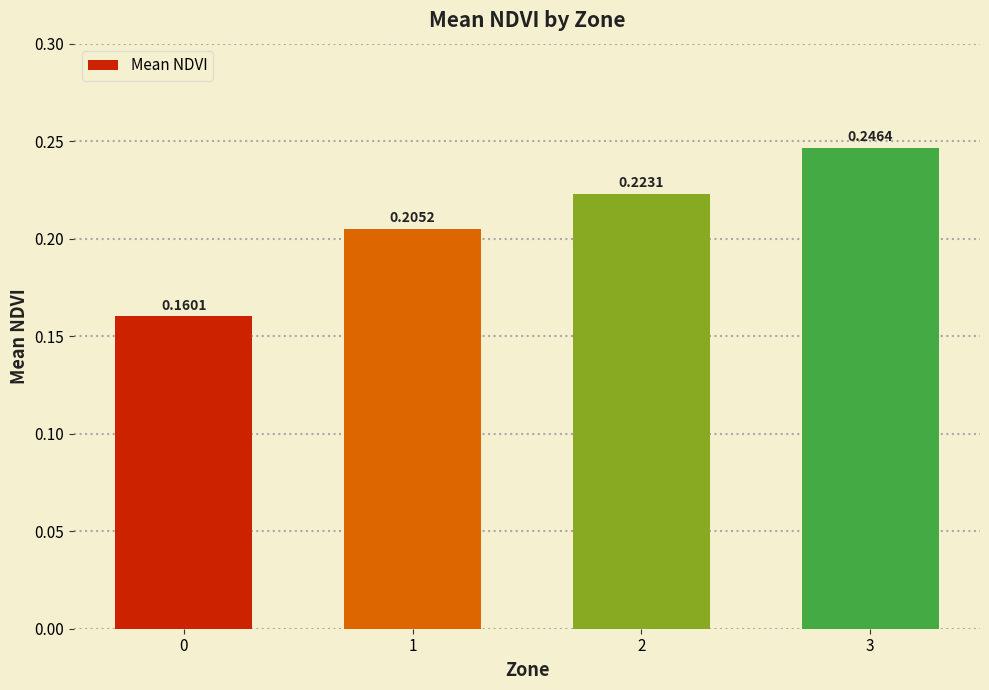

What is the sum of the values at 2 and 1?

0.4